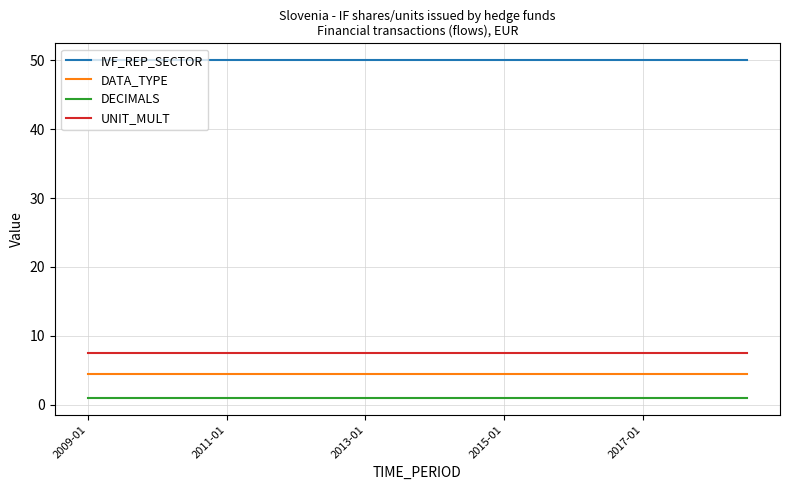

True or false: IVF_REP_SECTOR and DATA_TYPE intersect in this chart.

False